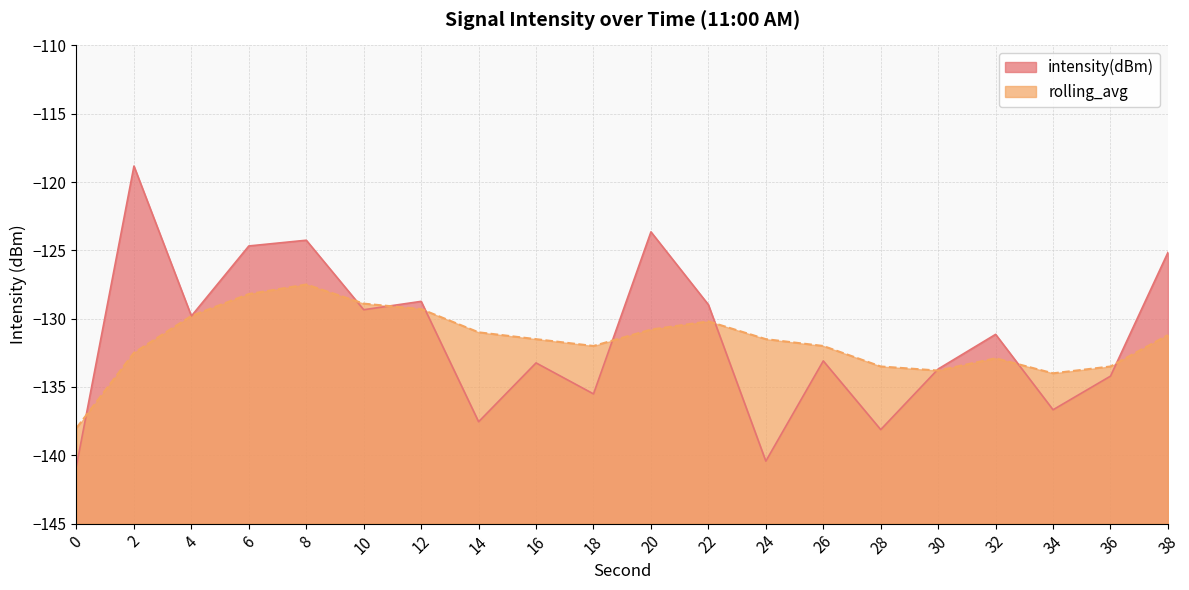

The intensity(dBm) series shows -133.7 at 30. True or false?

True